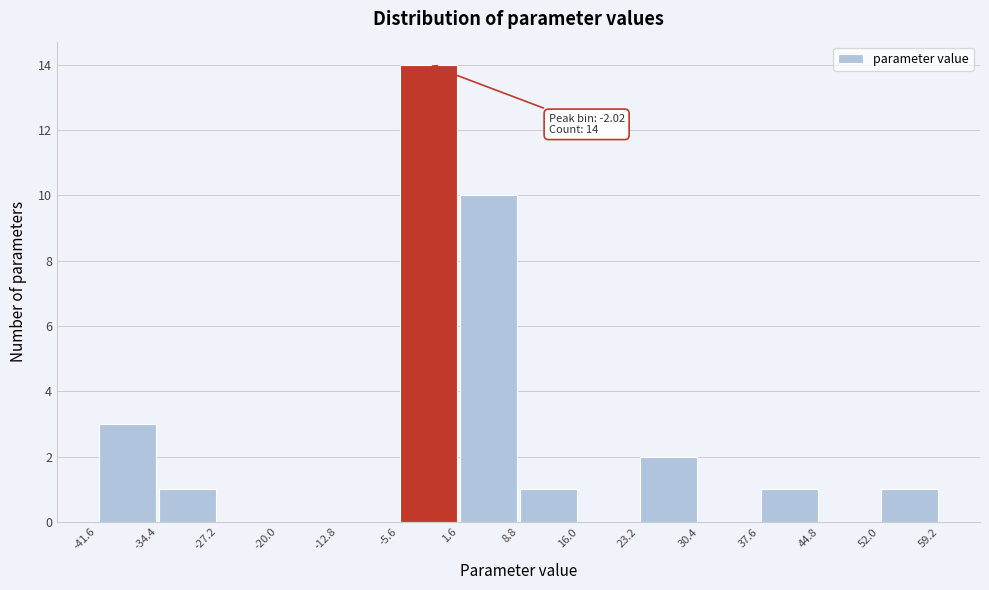

Which range on the x-axis has the tallest bar?

-5.6 to 1.6